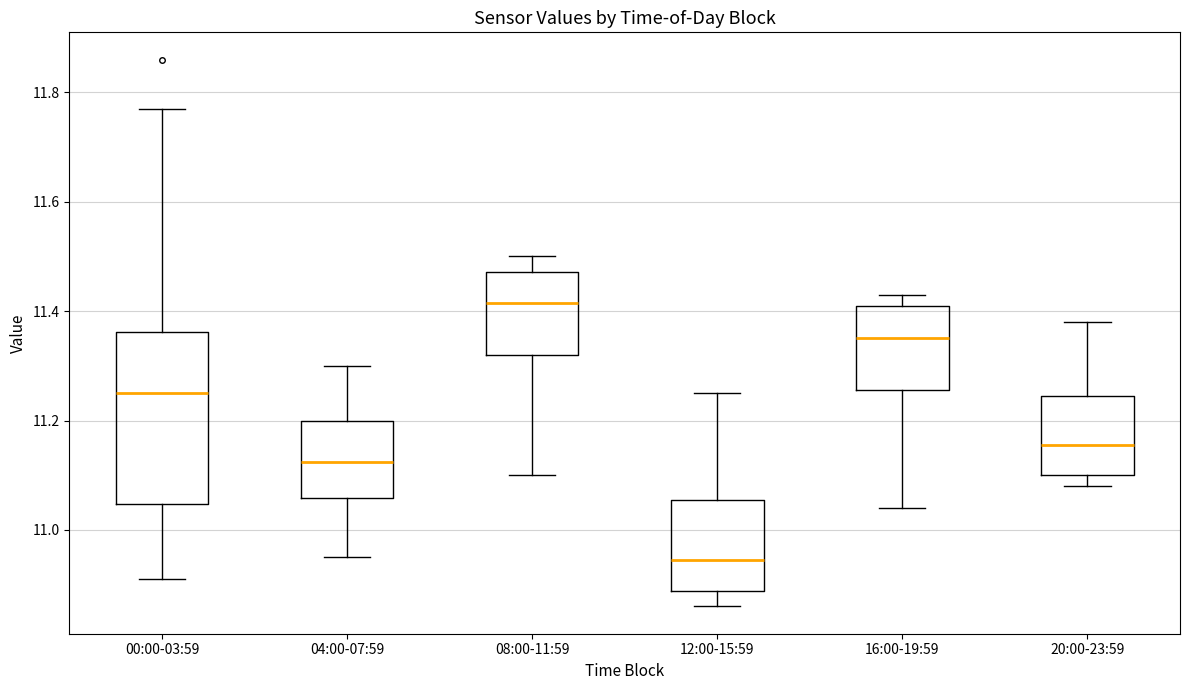

Comparing the boxes themselves (not the whiskers), which one is the tallest?

00:00-03:59